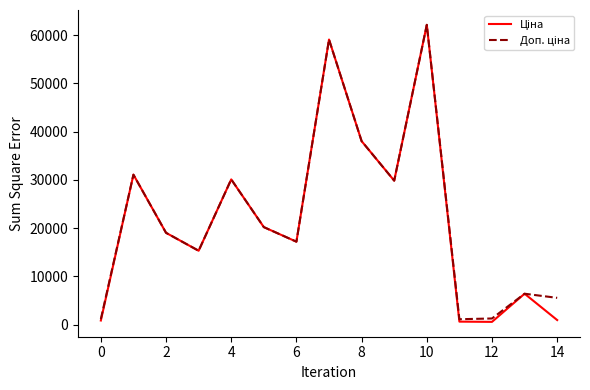

What is the greatest value displayed?

62116.9